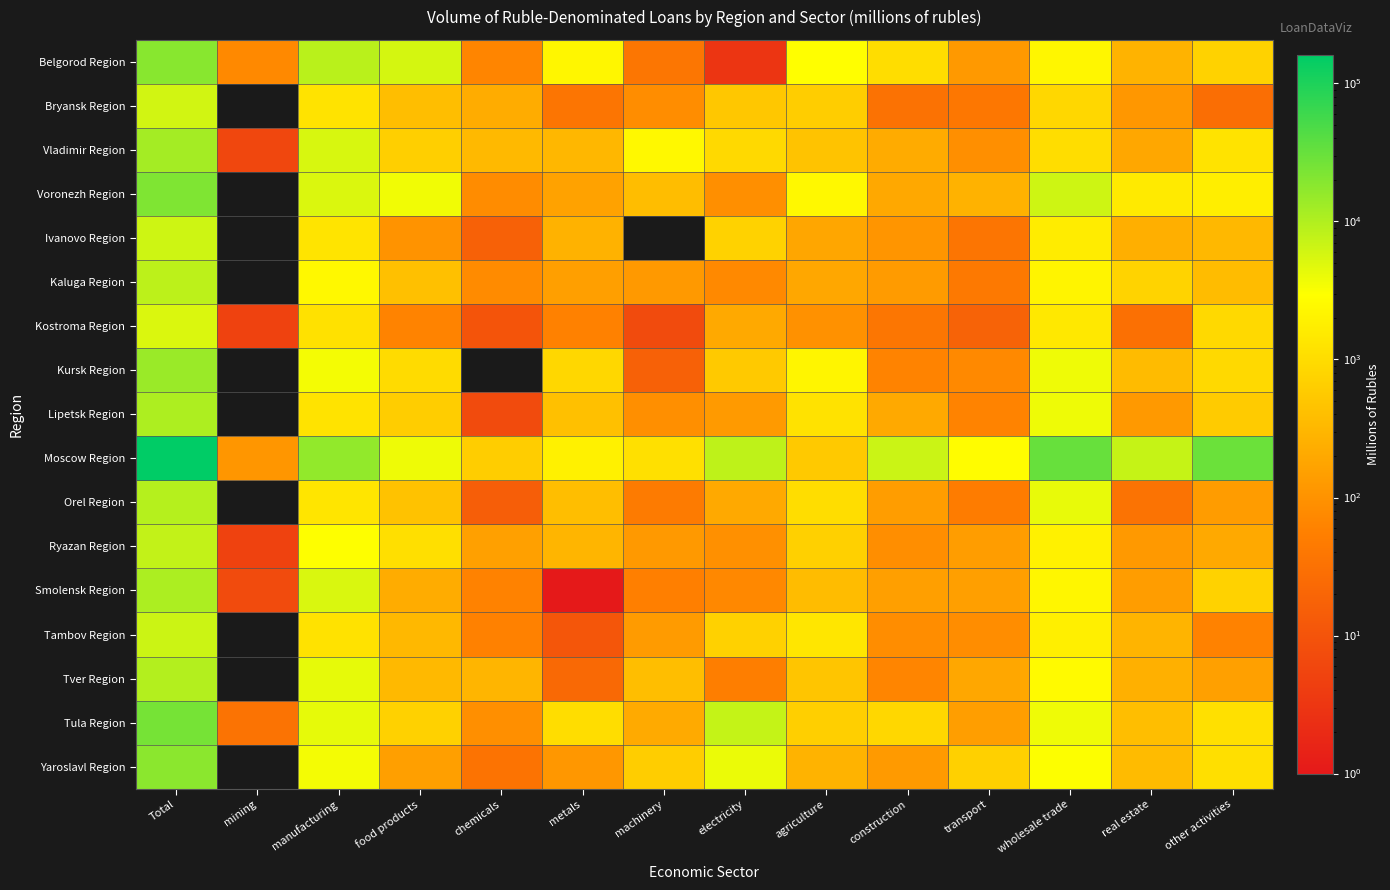

Reading right to left, what are all the values shown in this chart?

Belgorod Region: other activities=723	real estate=281	wholesale trade=2257	transport=123	construction=1029	agriculture=2926	electricity=3	machinery=38	metals=2227	chemicals=66	food products=5719	manufacturing=8627	mining=76	Total=18910
Bryansk Region: other activities=28	real estate=114	wholesale trade=853	transport=40	construction=33	agriculture=640	electricity=513	machinery=84	metals=36	chemicals=225	food products=391	manufacturing=1237	mining=0	Total=5982
Vladimir Region: other activities=1249	real estate=190	wholesale trade=1045	transport=90	construction=215	agriculture=461	electricity=911	machinery=2390	metals=312	chemicals=340	food products=664	manufacturing=5477	mining=6	Total=11989
Voronezh Region: other activities=1771	real estate=1539	wholesale trade=6420	transport=273	construction=198	agriculture=2380	electricity=91	machinery=381	metals=164	chemicals=83	food products=3692	manufacturing=5188	mining=0	Total=21588
Ivanovo Region: other activities=318	real estate=242	wholesale trade=1657	transport=36	construction=109	agriculture=185	electricity=735	machinery=0	metals=274	chemicals=17	food products=102	manufacturing=1270	mining=0	Total=6417
Kaluga Region: other activities=366	real estate=772	wholesale trade=2066	transport=43	construction=133	agriculture=191	electricity=76	machinery=123	metals=149	chemicals=80	food products=417	manufacturing=2427	mining=0	Total=8369
Kostroma Region: other activities=889	real estate=30	wholesale trade=1451	transport=18	construction=39	agriculture=94	electricity=208	machinery=7	metals=58	chemicals=10	food products=62	manufacturing=1173	mining=5	Total=5183
Kursk Region: other activities=917	real estate=350	wholesale trade=3748	transport=76	construction=63	agriculture=2202	electricity=556	machinery=17	metals=864	chemicals=0	food products=964	manufacturing=3467	mining=0	Total=14220
Lipetsk Region: other activities=592	real estate=123	wholesale trade=3801	transport=63	construction=208	agriculture=1207	electricity=125	machinery=91	metals=411	chemicals=7	food products=633	manufacturing=1262	mining=0	Total=10409
Moscow Region: other activities=29362	real estate=7161	wholesale trade=31374	transport=2721	construction=6810	agriculture=545	electricity=8177	machinery=1138	metals=1940	chemicals=639	food products=3848	manufacturing=15853	mining=113	Total=160648
Orel Region: other activities=135	real estate=34	wholesale trade=4222	transport=48	construction=140	agriculture=1025	electricity=204	machinery=46	metals=386	chemicals=15	food products=444	manufacturing=1324	mining=0	Total=9348
Ryazan Region: other activities=208	real estate=122	wholesale trade=1912	transport=141	construction=86	agriculture=693	electricity=92	machinery=123	metals=298	chemicals=156	food products=1110	manufacturing=2943	mining=5	Total=7653
Smolensk Region: other activities=725	real estate=143	wholesale trade=2265	transport=148	construction=147	agriculture=372	electricity=74	machinery=55	metals=1	chemicals=60	food products=220	manufacturing=5304	mining=7	Total=10845
Tambov Region: other activities=59	real estate=288	wholesale trade=1810	transport=85	construction=84	agriculture=1385	electricity=713	machinery=132	metals=11	chemicals=58	food products=324	manufacturing=1182	mining=0	Total=6596
Tver Region: other activities=150	real estate=253	wholesale trade=2584	transport=191	construction=65	agriculture=492	electricity=52	machinery=385	metals=23	chemicals=301	food products=339	manufacturing=4351	mining=0	Total=9676
Tula Region: other activities=1146	real estate=384	wholesale trade=3775	transport=145	construction=859	agriculture=657	electricity=7369	machinery=212	metals=1035	chemicals=91	food products=710	manufacturing=4283	mining=34	Total=24842
Yaroslavl Region: other activities=1078	real estate=358	wholesale trade=3012	transport=675	construction=127	agriculture=282	electricity=3991	machinery=633	metals=118	chemicals=35	food products=149	manufacturing=3484	mining=0	Total=18026